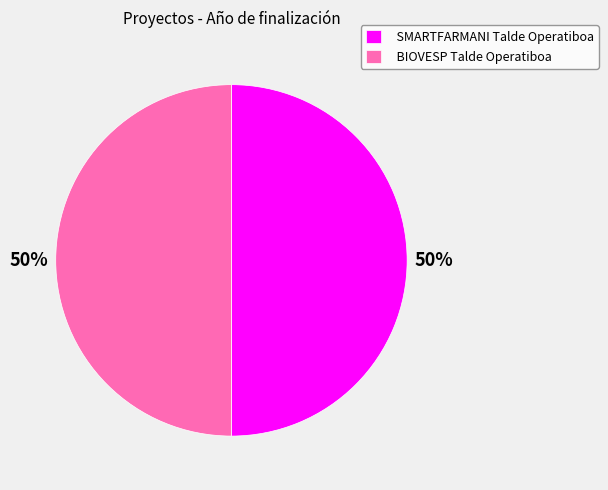

True or false: BIOVESP Talde Operatiboa accounts for 42% of the total.

False